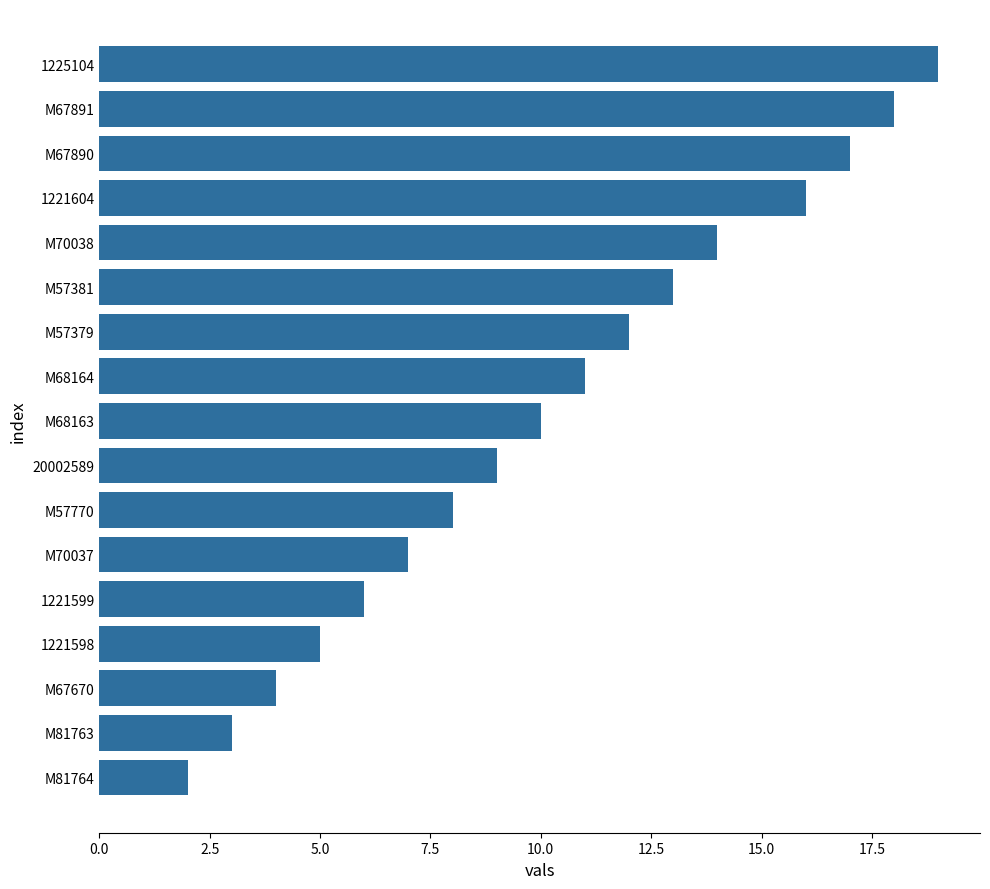

Reading bottom to top, what are all the values shown in this chart?

M81764=2	M81763=3	M67670=4	1221598=5	1221599=6	M70037=7	M57770=8	20002589=9	M68163=10	M68164=11	M57379=12	M57381=13	M70038=14	1221604=16	M67890=17	M67891=18	1225104=19